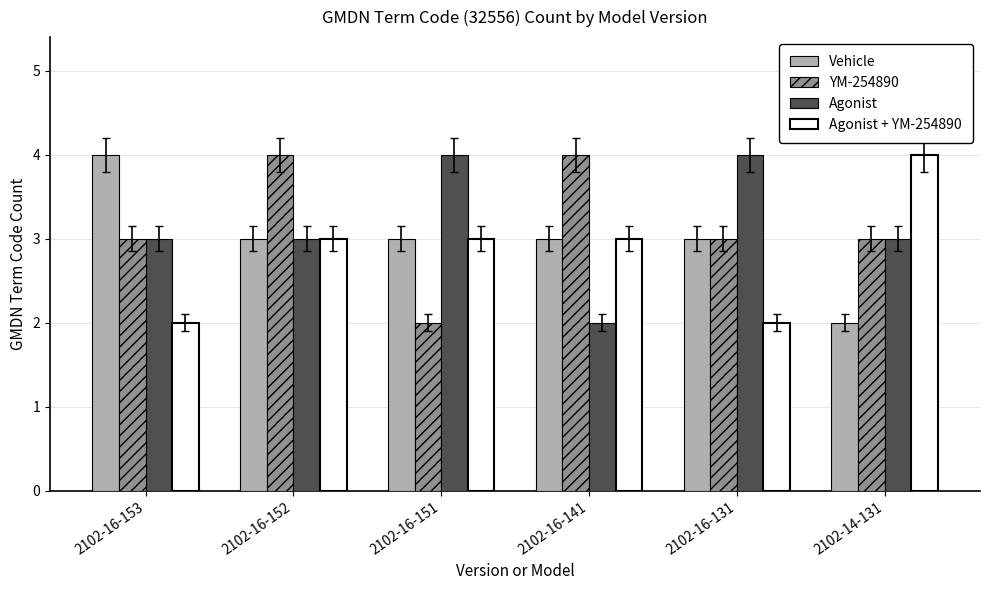

Reading right to left, extract all data points from this chart.

Vehicle: 2	3	3	3	3	4
YM-254890: 3	3	4	2	4	3
Agonist: 3	4	2	4	3	3
Agonist + YM-254890: 4	2	3	3	3	2